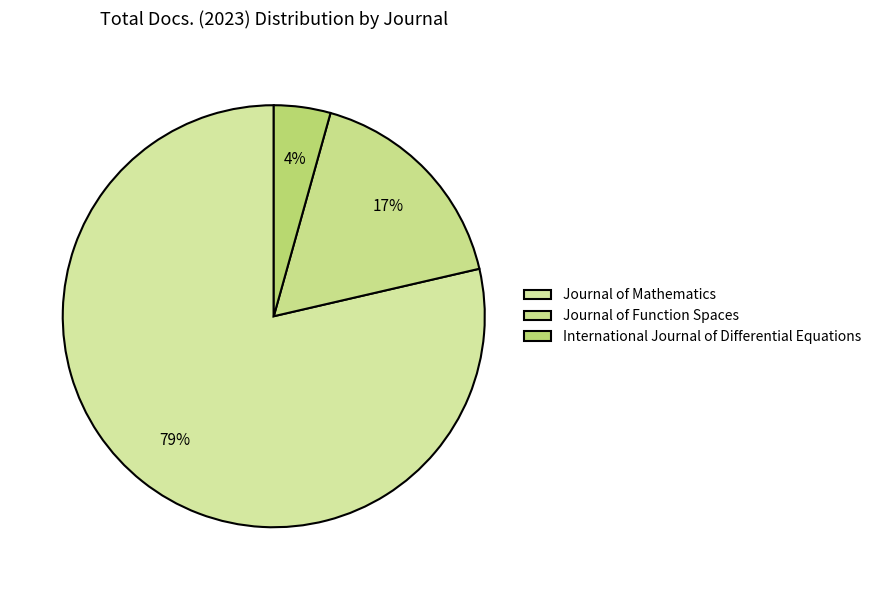

What percentage is NOT represented by International Journal of Differential Equations?

95.7%